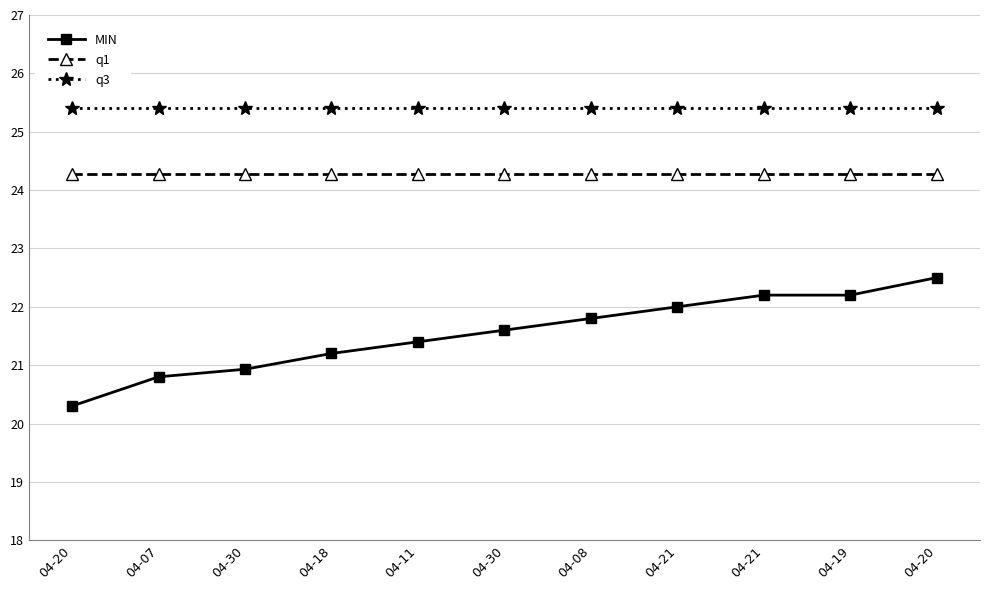

Count the number of data series in this chart.

3